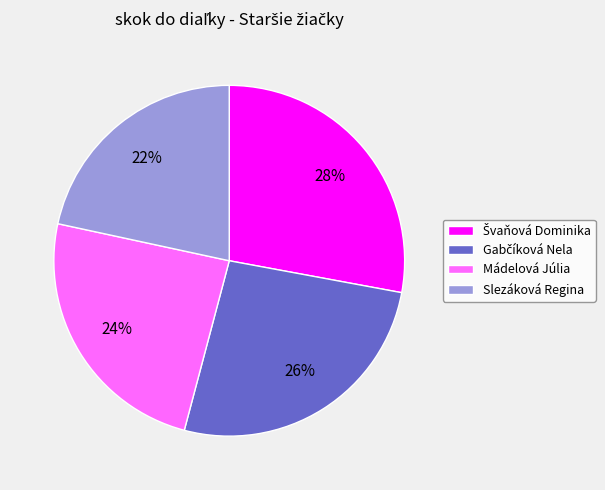

To the nearest percent, what percentage of the pie is Mádelová Júlia?

24%